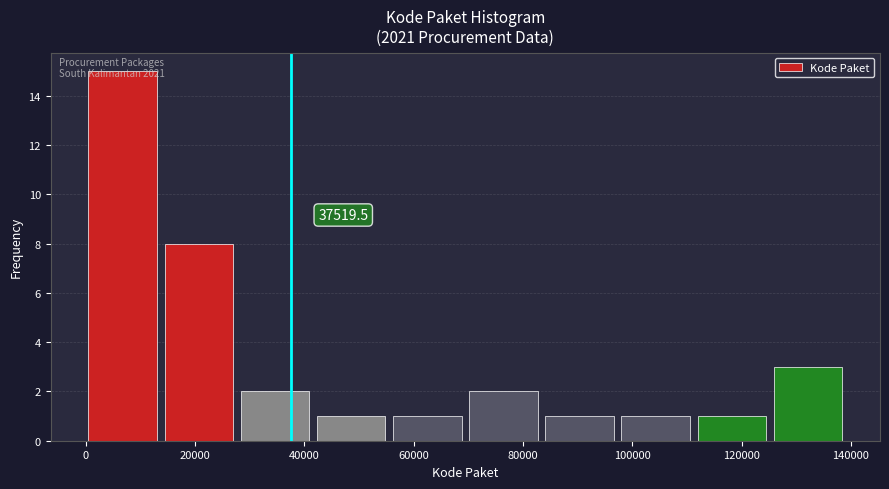

Which range on the x-axis has the tallest bar?

0 to 14000